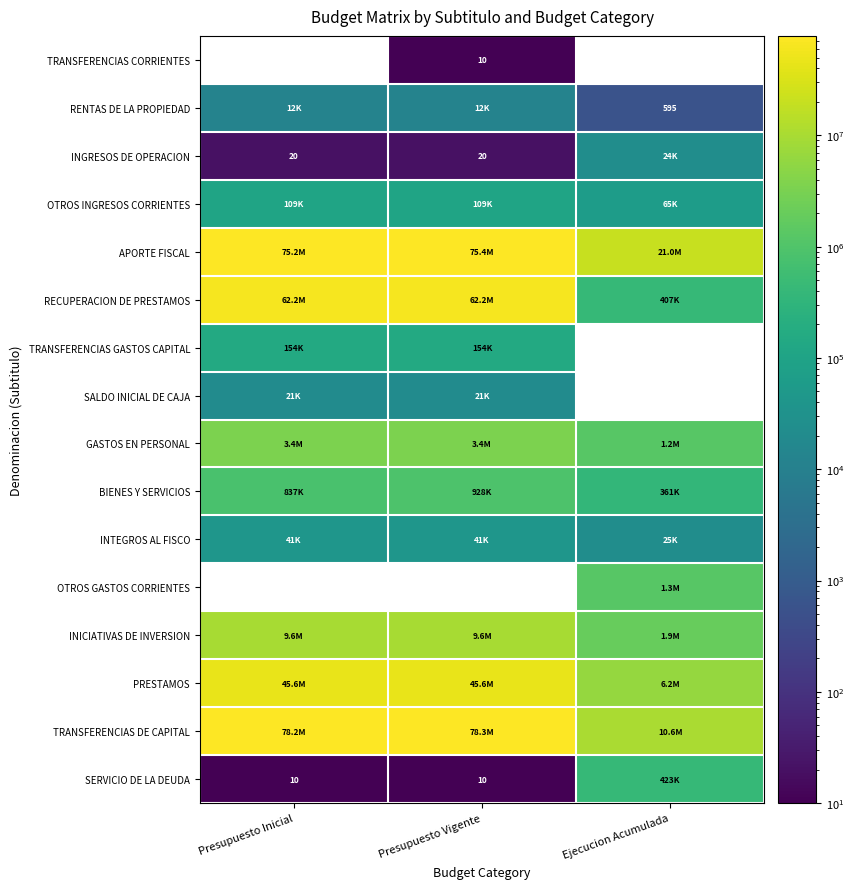

Rank the categories by APORTE FISCAL value from highest to lowest.

Presupuesto Vigente, Presupuesto Inicial, Ejecucion Acumulada